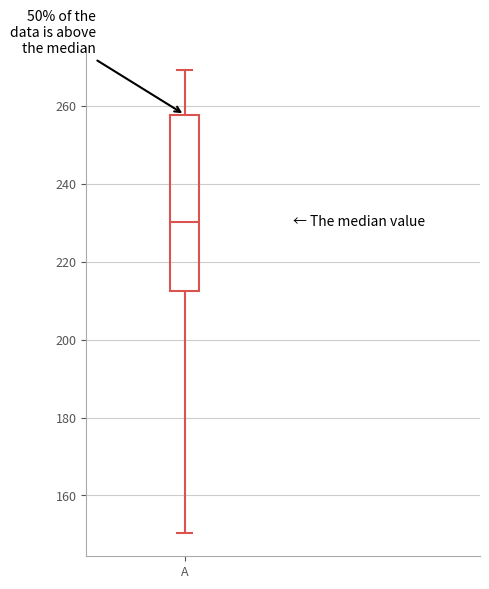

Where is the lower edge of the box for A on the y-axis? The values are not printed on the chart, so give them approximately, as read against the axis.

212